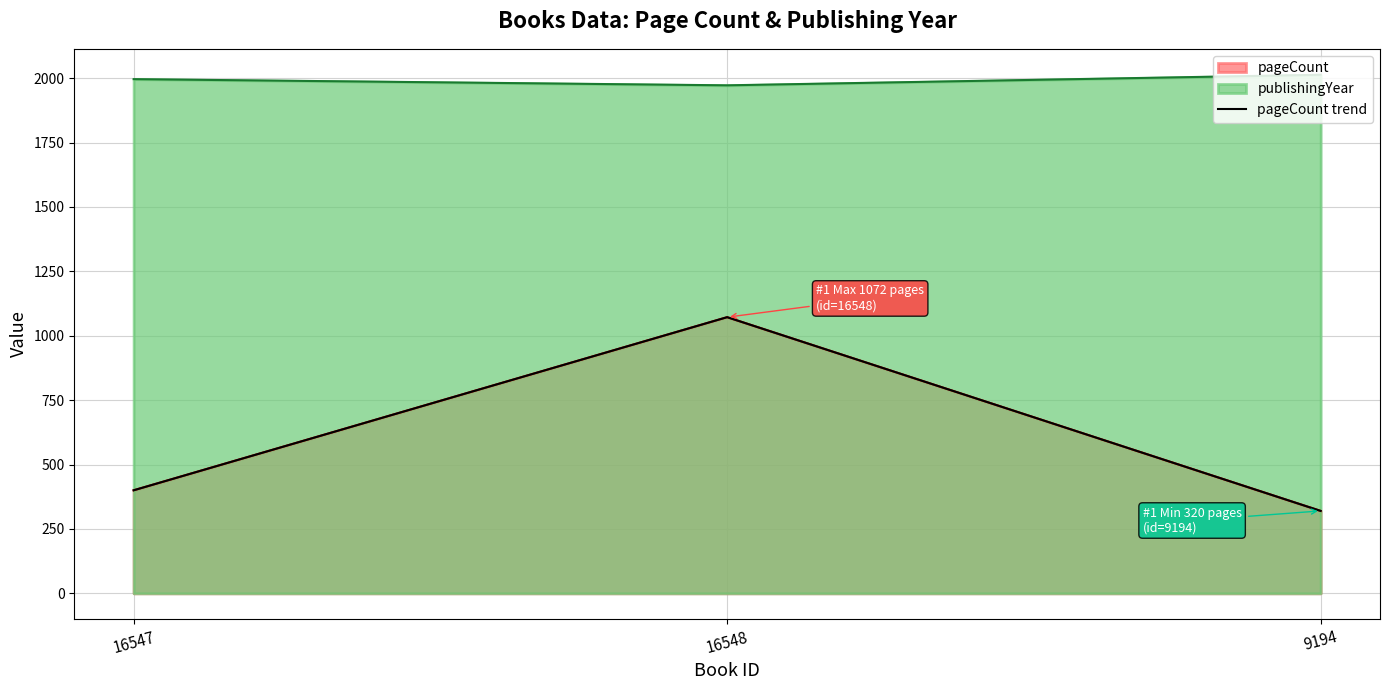

Rank the categories by value from lowest to highest.

9194, 16547, 16548